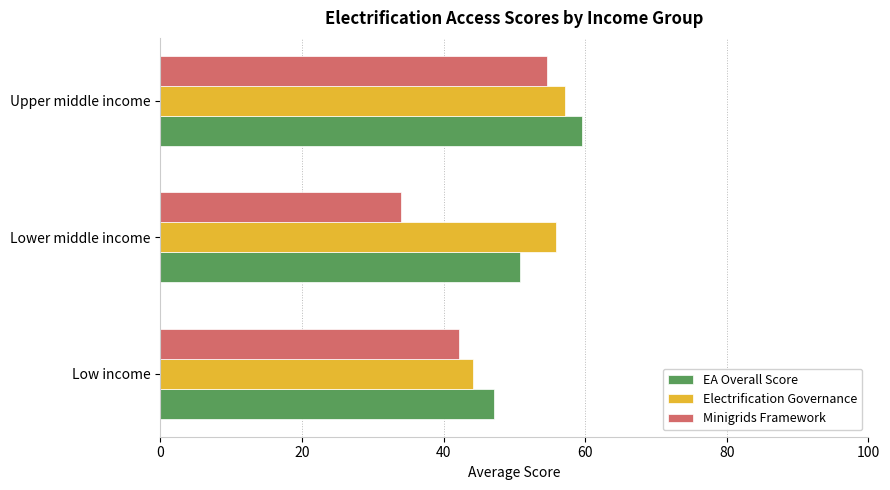

List the labels in order of Minigrids Framework value, largest first.

Upper middle income, Low income, Lower middle income